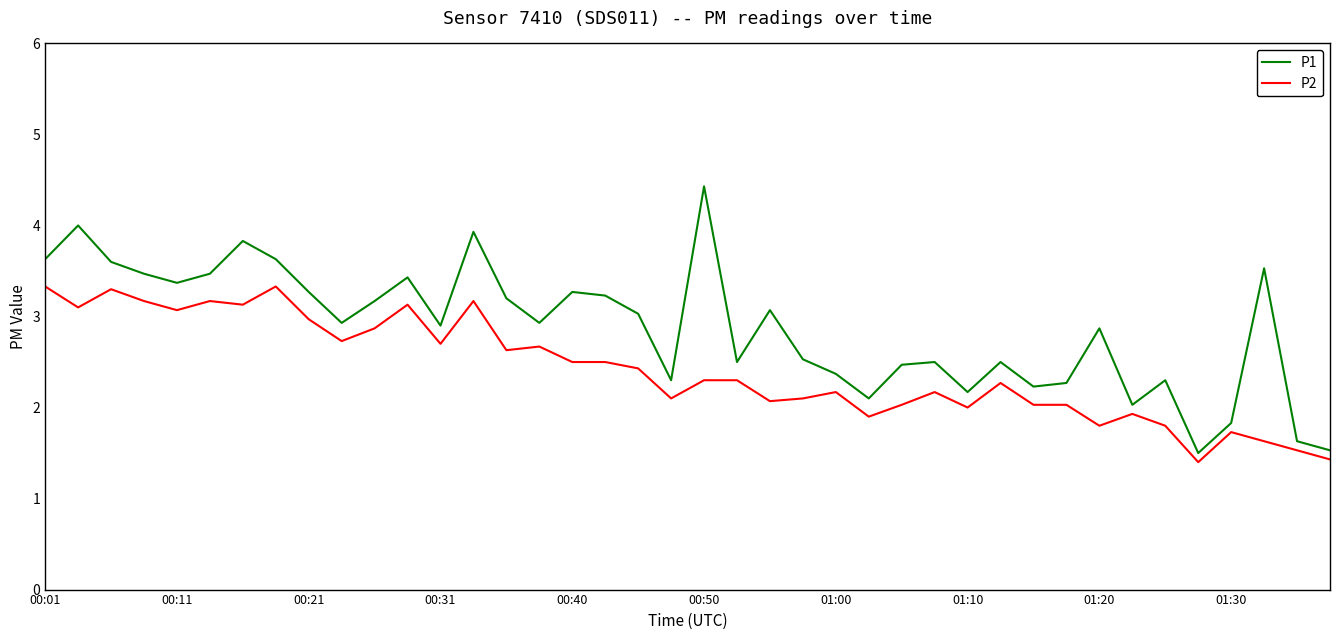

How many values in the P1 series exceed 2?

36